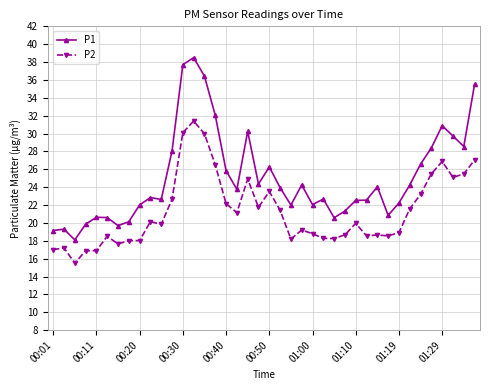

True or false: P2 and P1 cross at least once.

False